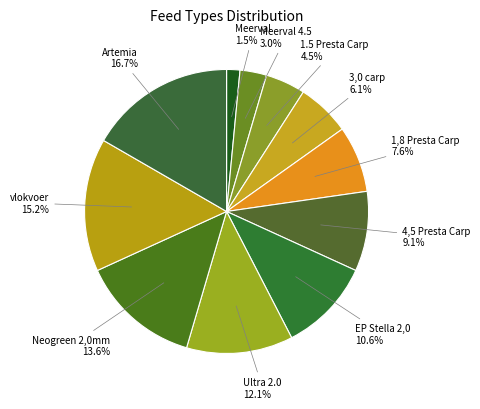

To the nearest percent, what is the difference between the Neogreen 2,0mm and 1.5 Presta Carp slice percentages?

9%